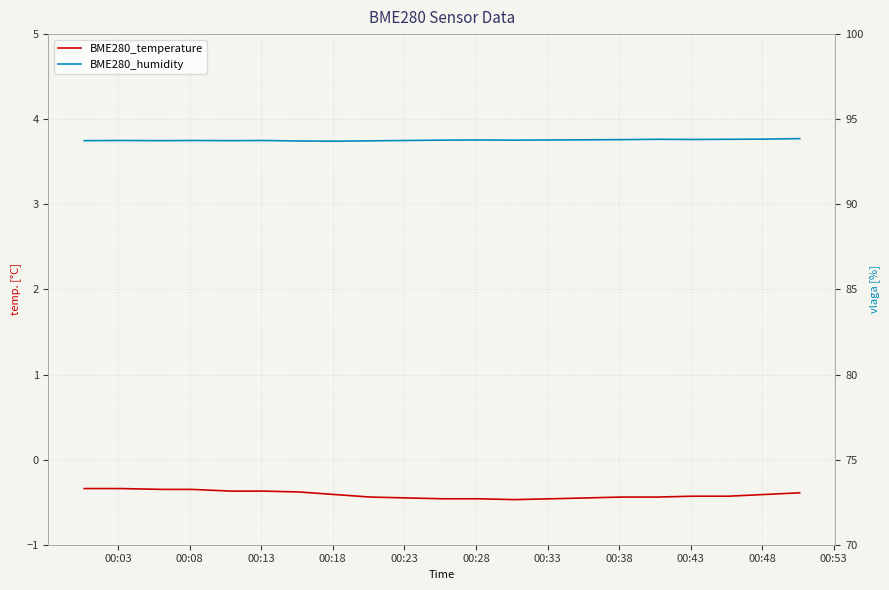

True or false: BME280_humidity and BME280_temperature cross at least once.

False